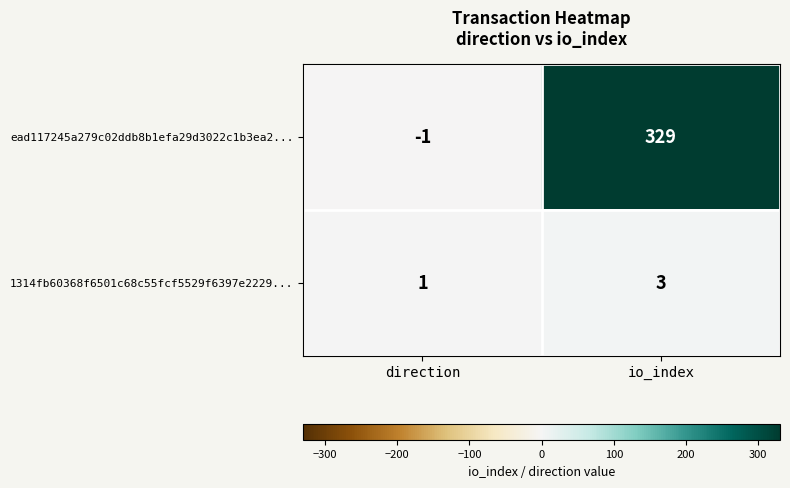

List the series in order of their peak value, lowest first.

1314fb60368f6501c68c55fcf5529f6397e2229..., ead117245a279c02ddb8b1efa29d3022c1b3ea2...